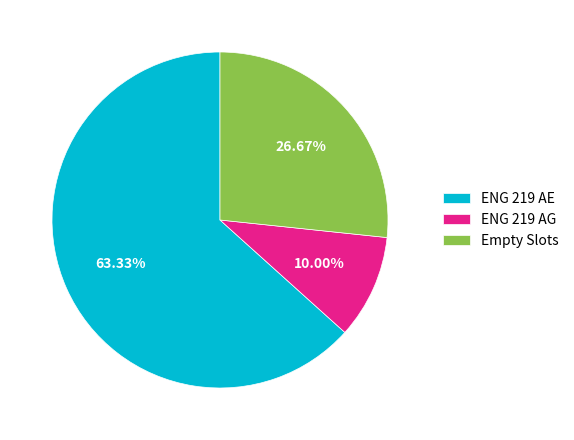

Combined, what portion of the pie is ENG 219 AE and ENG 219 AG?

73.3%